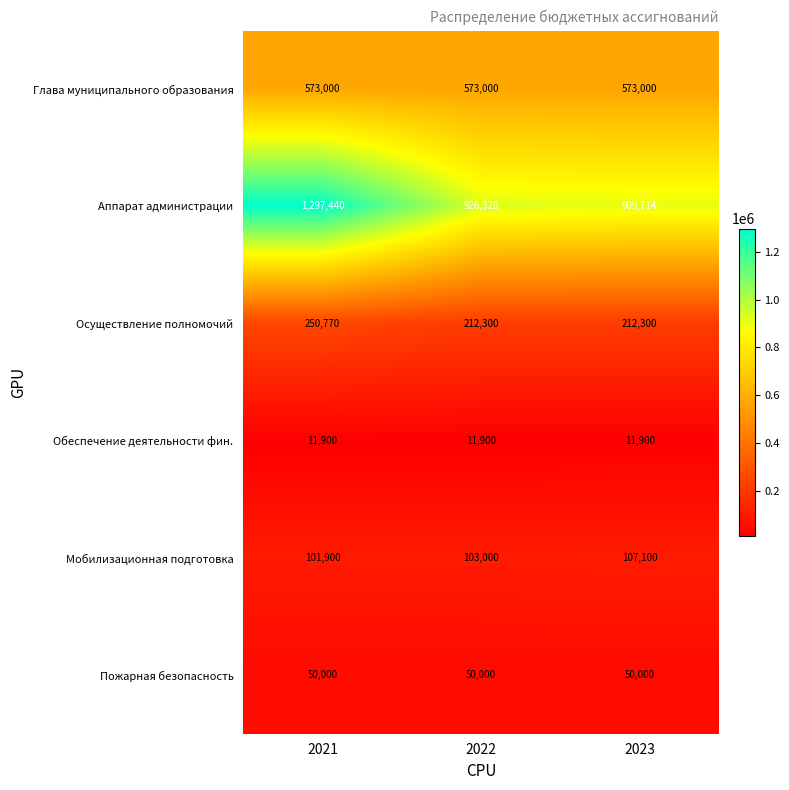

Reading right to left, extract all data points from this chart.

Глава муниципального образования: 2023=573000	2022=573000	2021=573000
Аппарат администрации: 2023=909714	2022=926328	2021=1297440
Осуществление полномочий: 2023=212300	2022=212300	2021=250770
Обеспечение деятельности фин.: 2023=11900	2022=11900	2021=11900
Мобилизационная подготовка: 2023=107100	2022=103000	2021=101900
Пожарная безопасность: 2023=50000	2022=50000	2021=50000